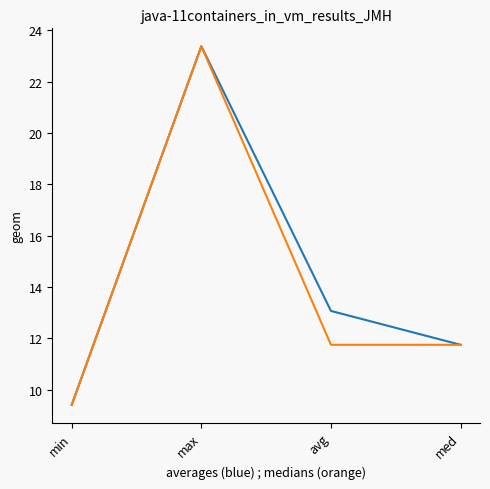

What is the total value across all series at max?

46.8